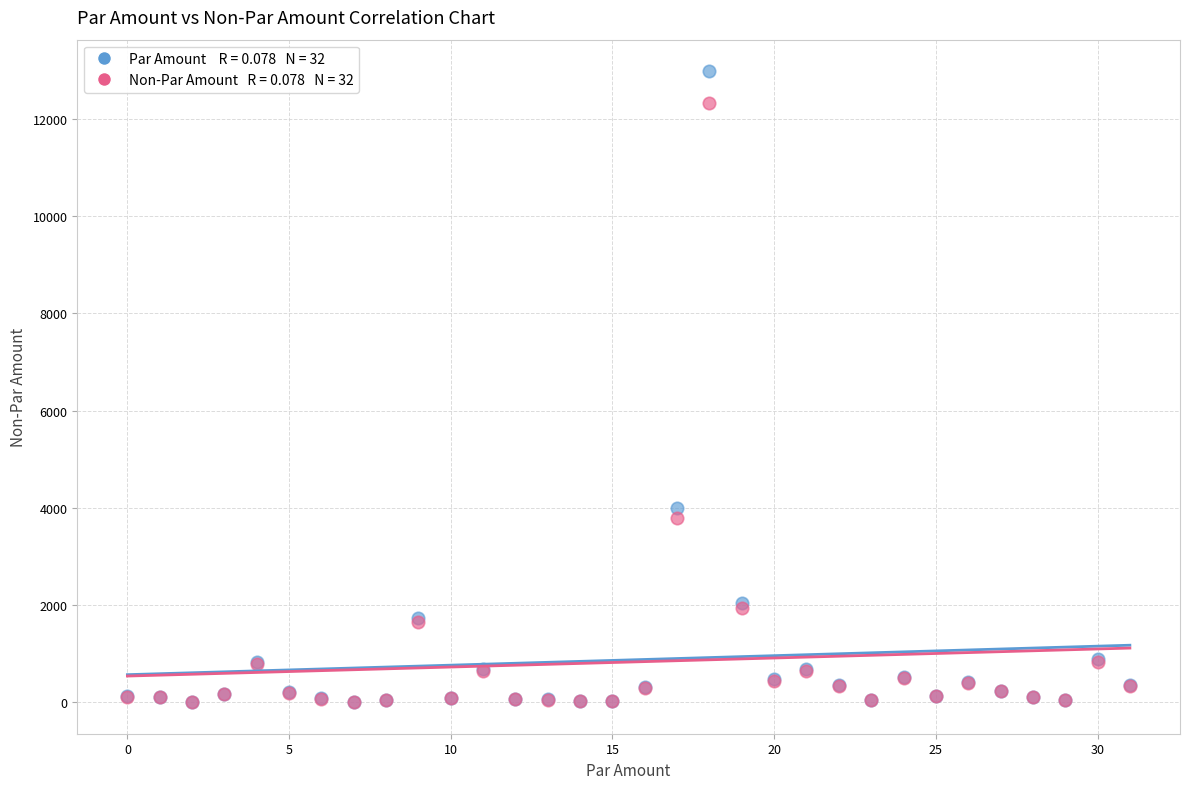

Across all series, what Y value is closest to 6490?

3986.0